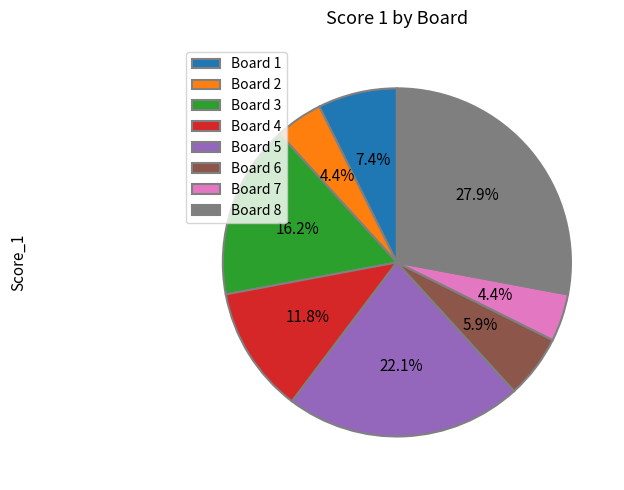

Approximately how many times larger is the value at Board 5 compared to Board 1?

3.0